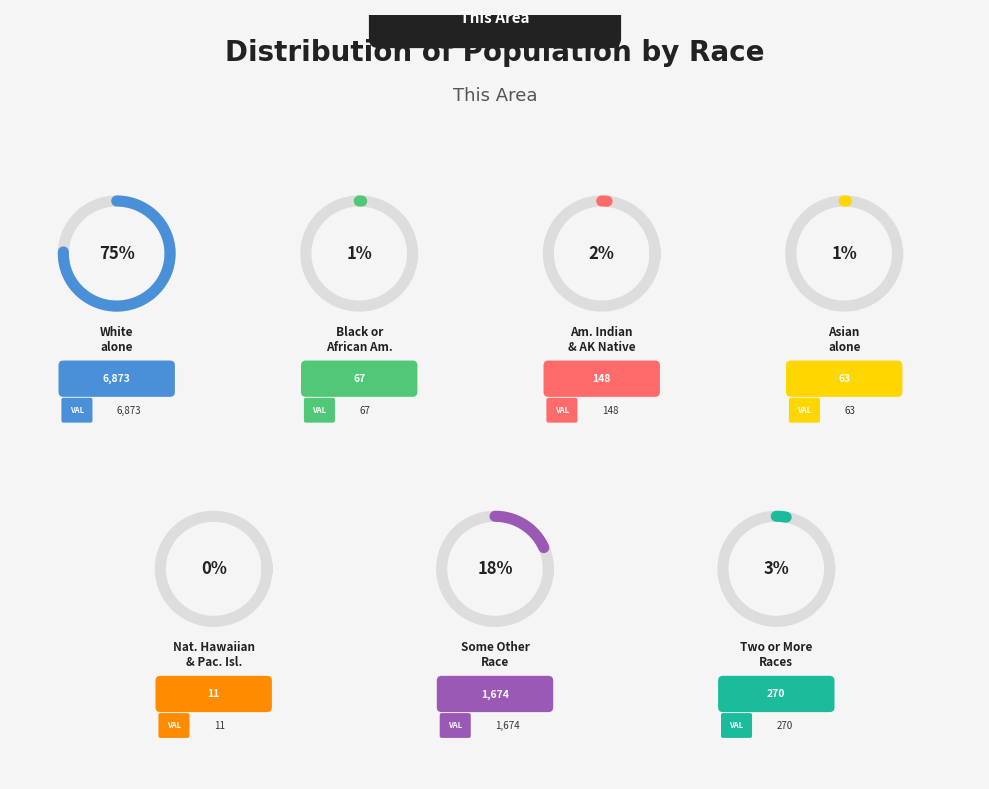

How many slices are in this pie chart?

7